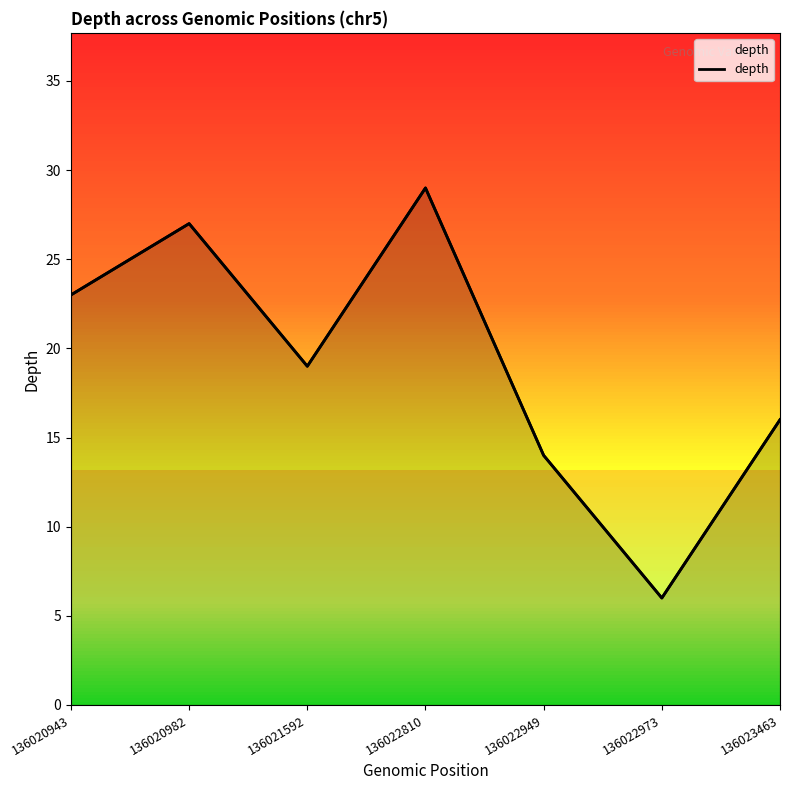

What is the change in value from 136021592 to 136022949?

-5